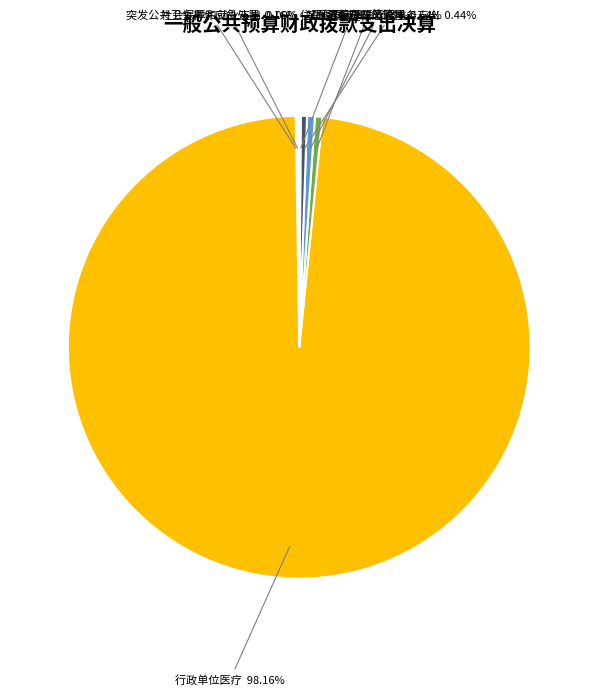

Does 行政单位医疗 account for over 50% of the chart?

Yes